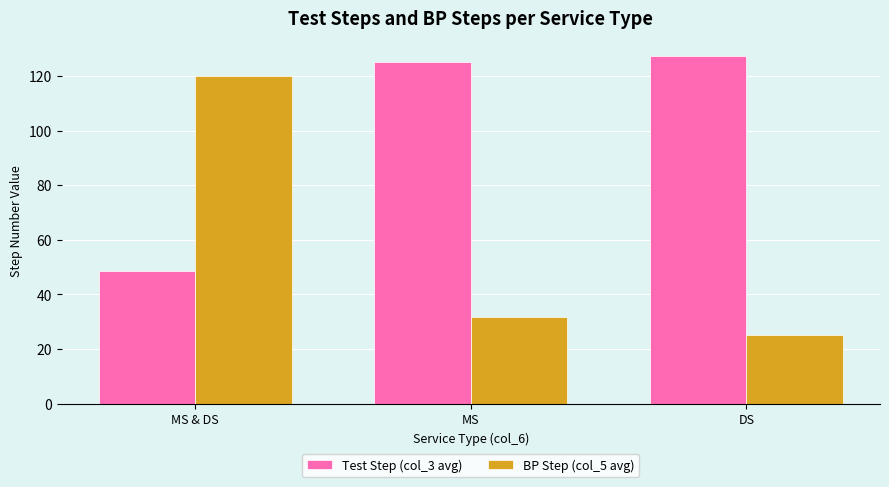

What is the sum of all Test Step (col_3 avg) values?

301.0